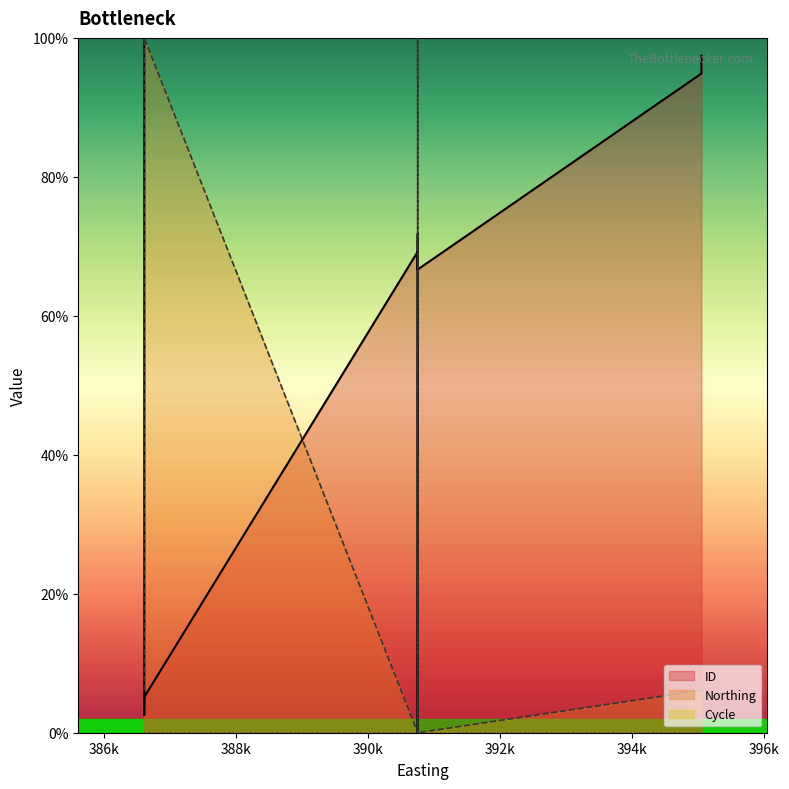

Reading right to left, transcribe all the data shown in this chart.

ID: 395047=97.4	395047=94.9	390747=66.7	390747=71.8	390747=0.0	390747=69.2	386603=5.1	386603=2.6	386603=100.0
Northing: 395047=6.1	395047=6.1	390747=0.0	390747=0.0	390747=100.0	390747=0.0	386603=100.0	386603=100.0	386603=6.1